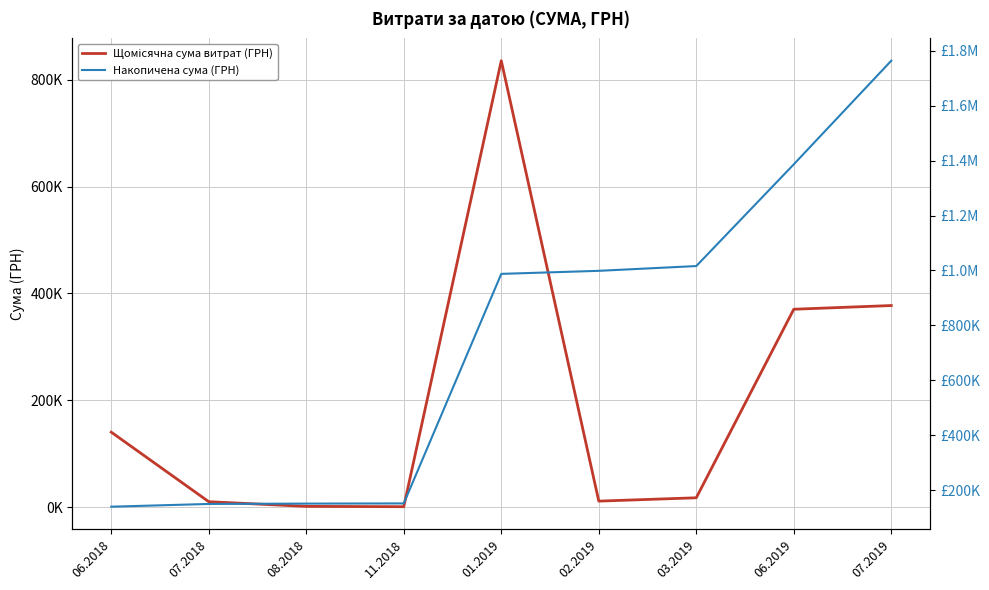

What is the sum of the Щомісячна сума витрат (ГРН) values at 06.2018 and 03.2019?

157518.7